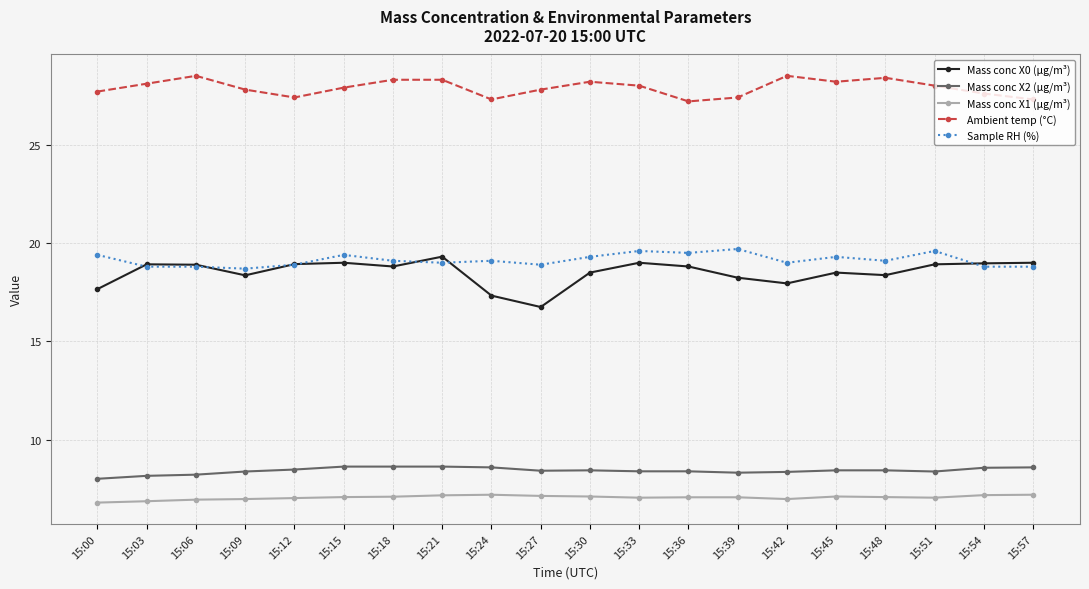

Which series has the widest spread of values?

Mass conc X0 (μg/m³)